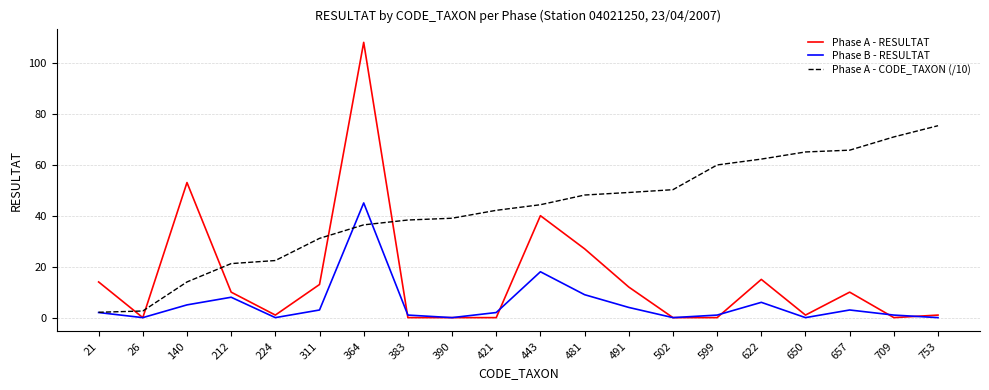

What is the approximate value of Phase B - RESULTAT at 140?

5.0